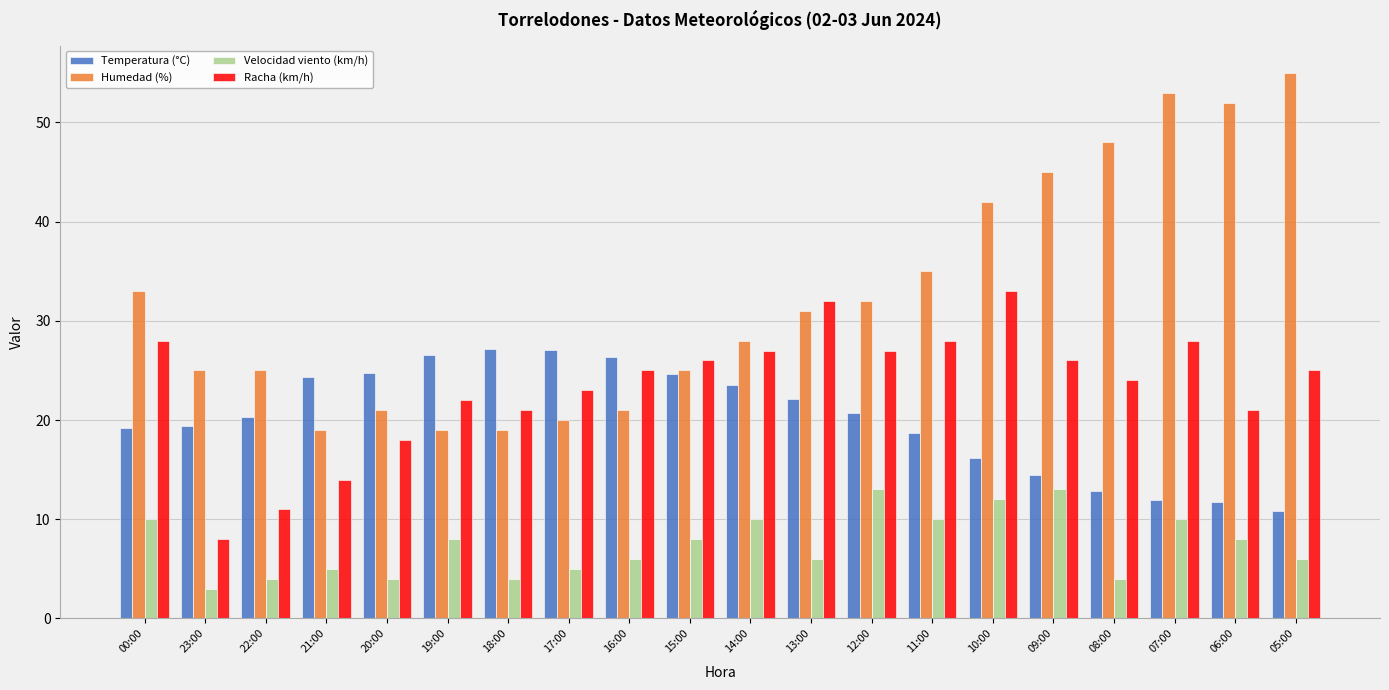

Is it true that Humedad (%) equals 30.7 at 08:00?

False